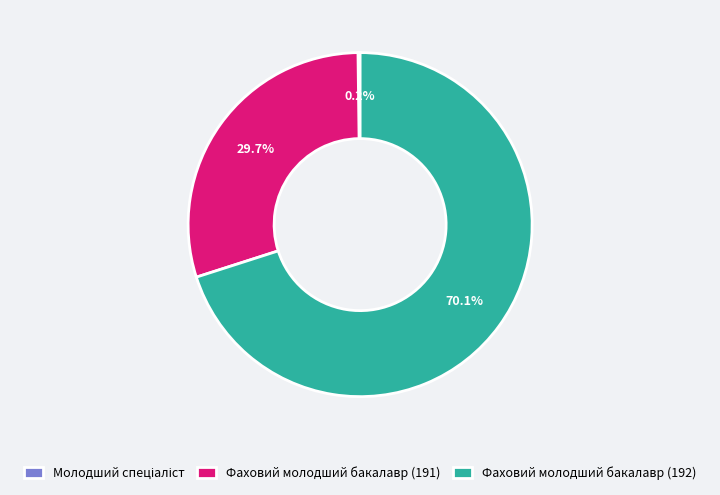

Which category has the biggest portion of the pie?

Фаховий молодший бакалавр (192)